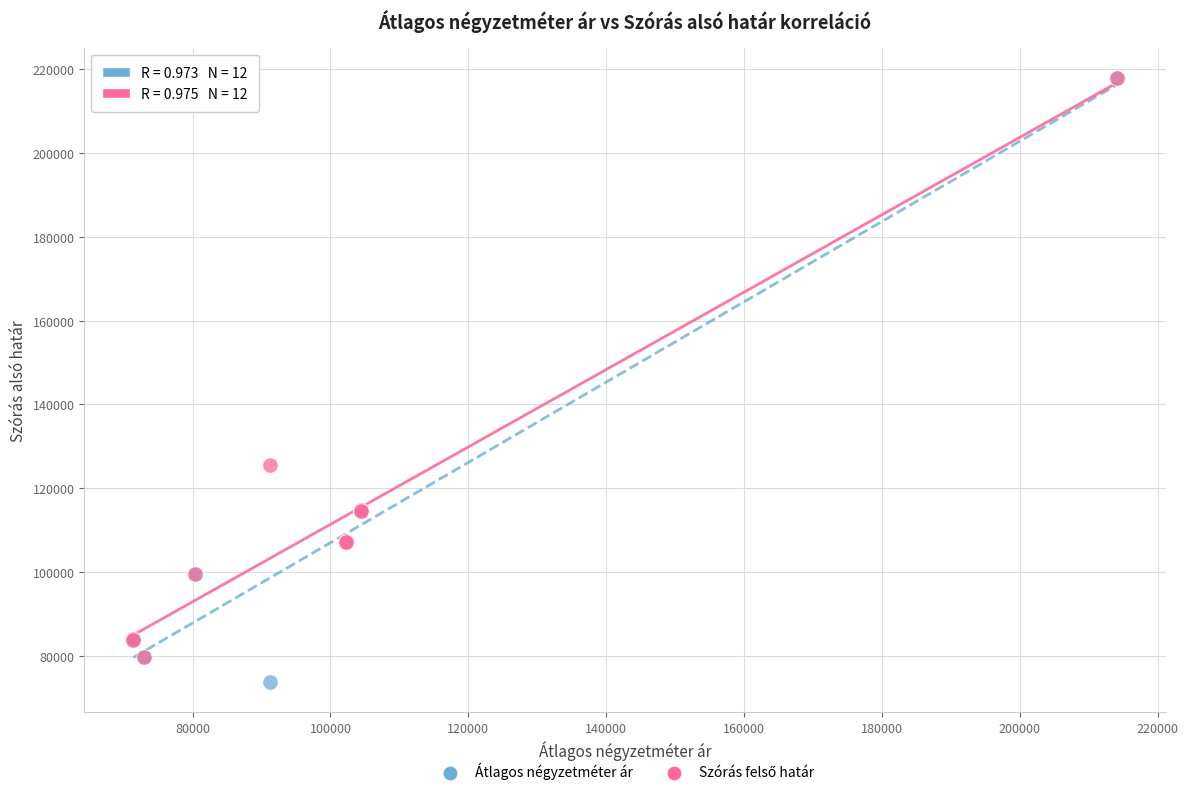

Which series has the widest spread of Y values?

Átlagos négyzetméter ár